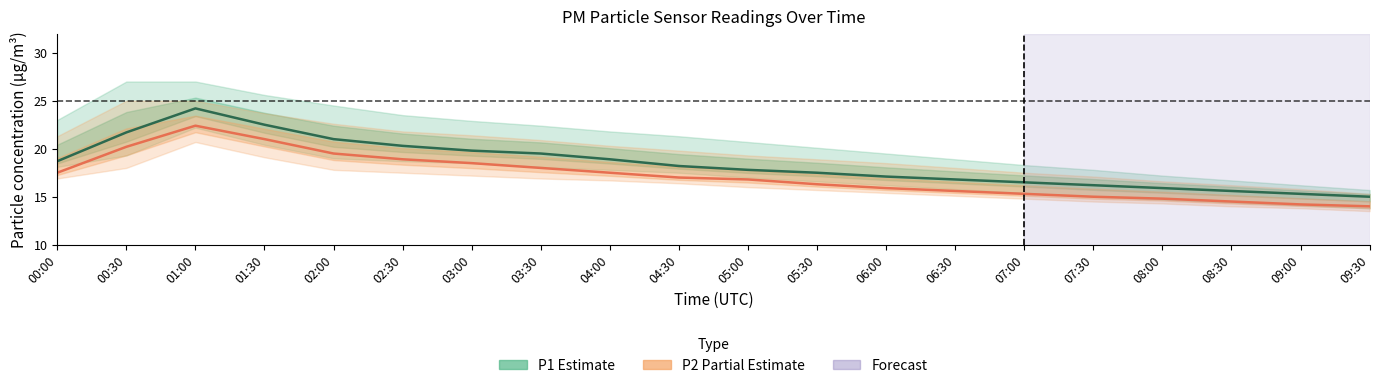

At which category is the sum across all series the highest?

01:00